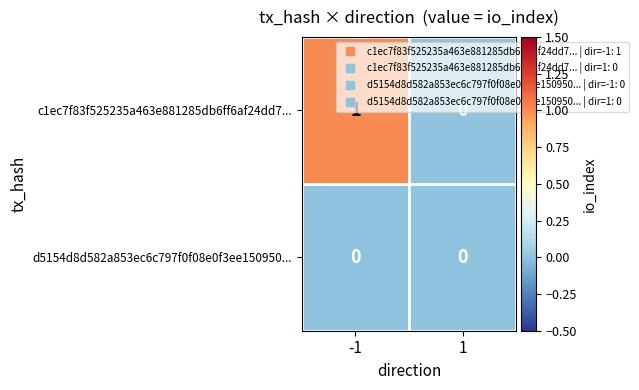

The value of c1ec7f83f525235a463e881285db6ff6af24dd7... at -1 is 2. True or false?

False